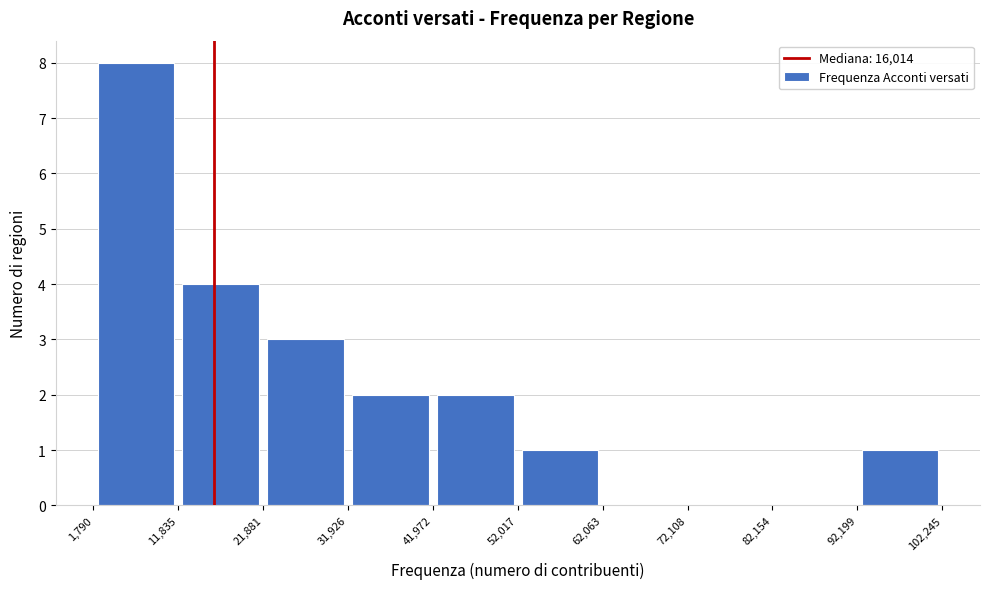

Which range on the x-axis has the tallest bar?

1,790 to 11,835